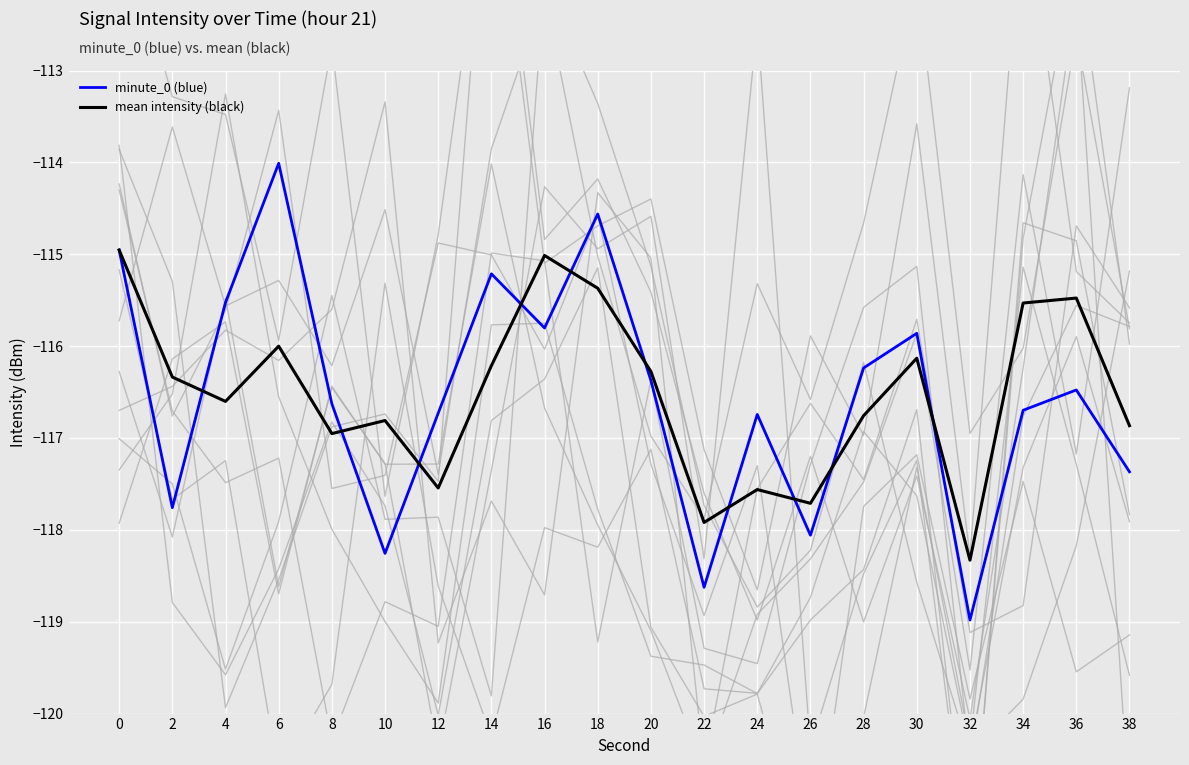

List the series in order of their peak value, highest first.

minute_0 (blue), mean intensity (black)